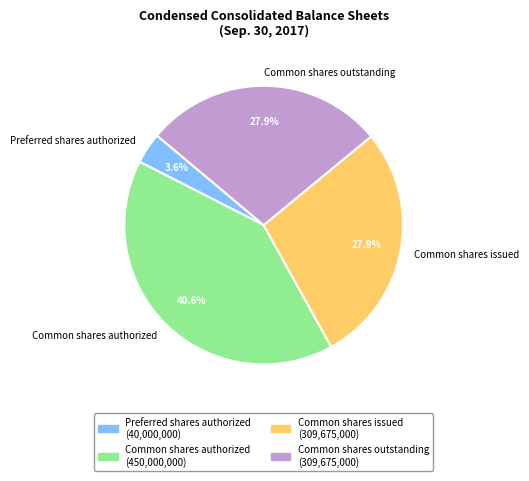

Is it true that Common shares outstanding is 28% of the pie?

True